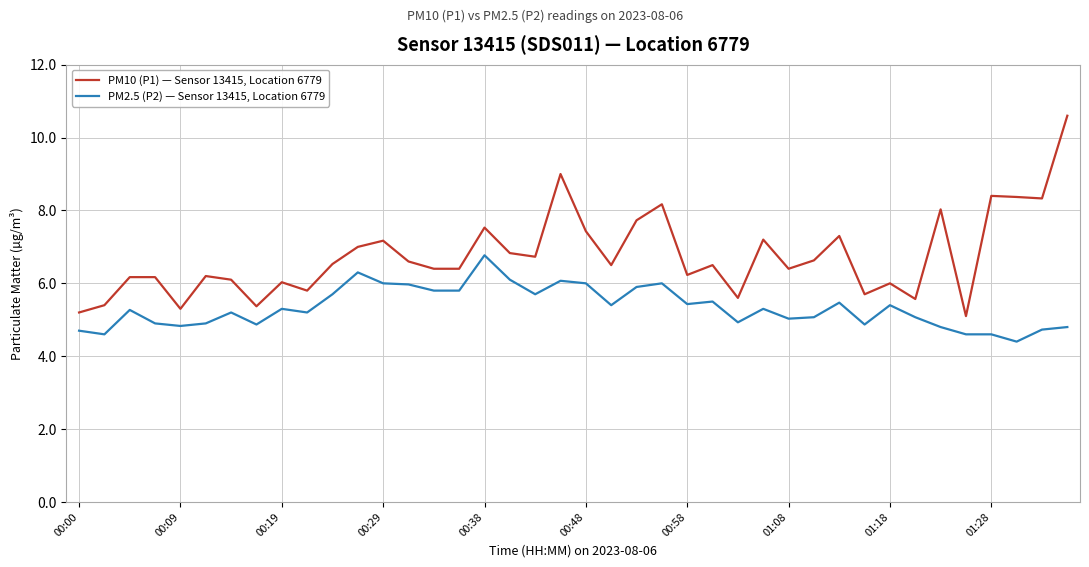

Is this an area chart (filled region under the line)?

No